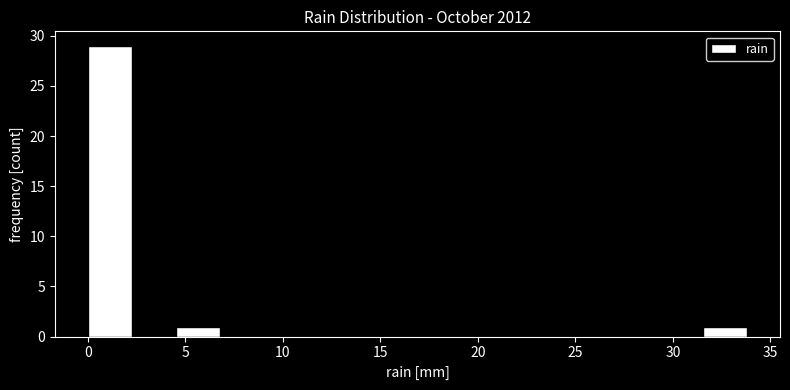

What is the height of the bar covering 4.5 to 7.0 on the x-axis? Neither the bar edges nor the heights are printed on the chart, so give them approximately, as read against the axes.

1